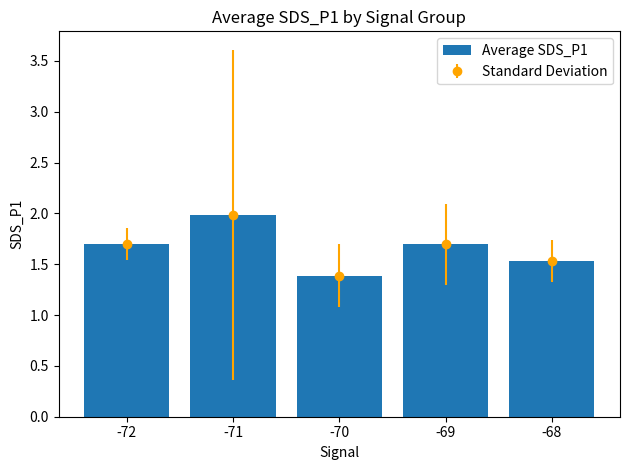

Which has a higher value, -72 or -69?

-72